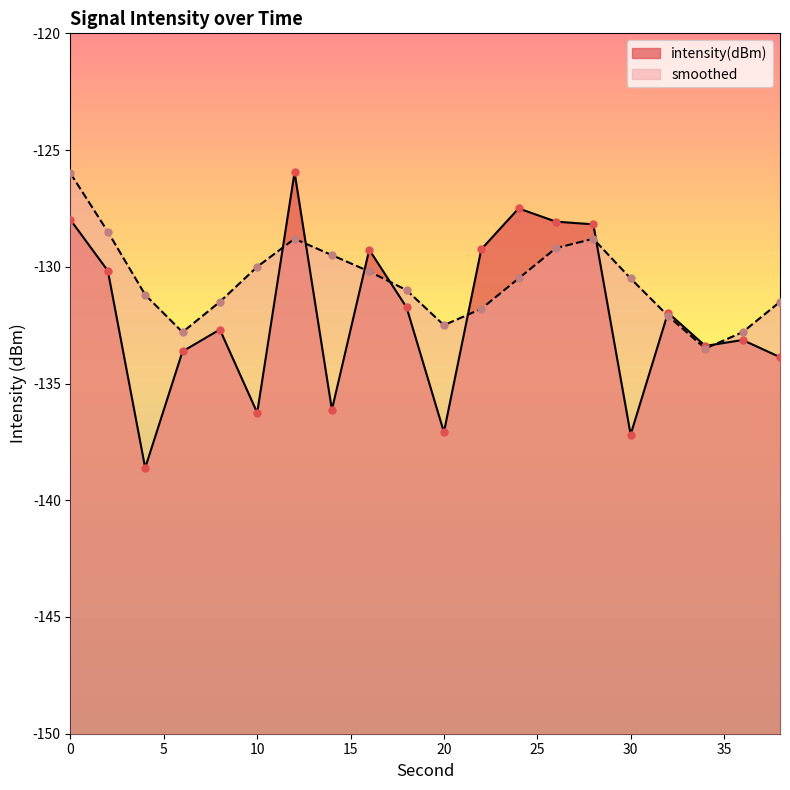

What are all the series names shown in the legend?

intensity(dBm), smoothed